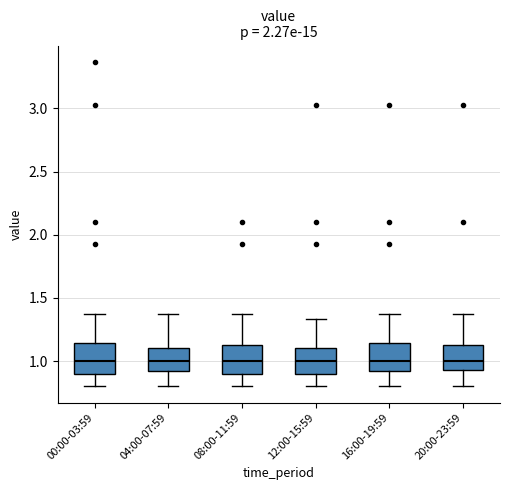

Reading left to right, transcribe this box plot: for each box, give where its median line is, the range the box spans, and where its two whiskers end, as read against the y-axis. The values are not printed on the chart, so give them approximately, as read against the axis.

00:00-03:59: median 1.00, box 0.90 to 1.15, whiskers 0.80 to 1.35
04:00-07:59: median 1.00, box 0.90 to 1.10, whiskers 0.80 to 1.35
08:00-11:59: median 1.00, box 0.90 to 1.15, whiskers 0.80 to 1.35
12:00-15:59: median 1.00, box 0.90 to 1.10, whiskers 0.80 to 1.35
16:00-19:59: median 1.00, box 0.90 to 1.15, whiskers 0.80 to 1.35
20:00-23:59: median 1.00, box 0.95 to 1.15, whiskers 0.80 to 1.35